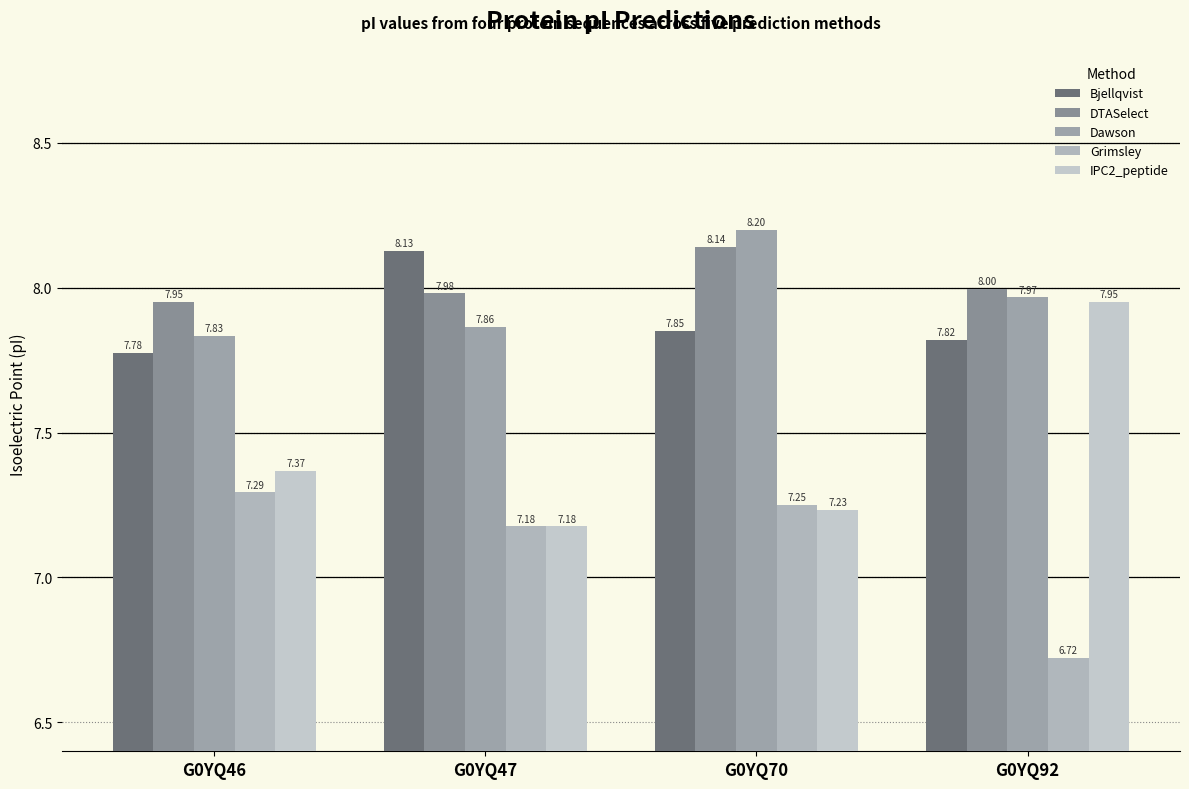

At which label does Grimsley first exceed 7?

G0YQ46